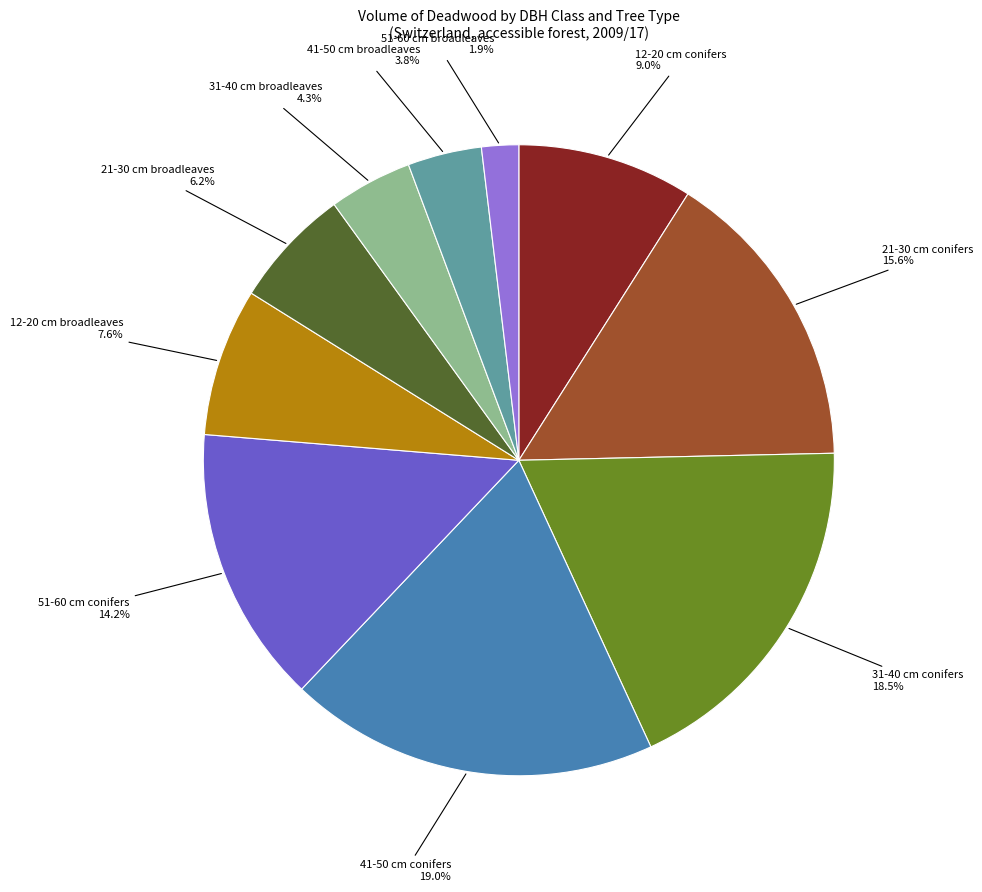

Is there any slice that represents more than half of the pie?

No